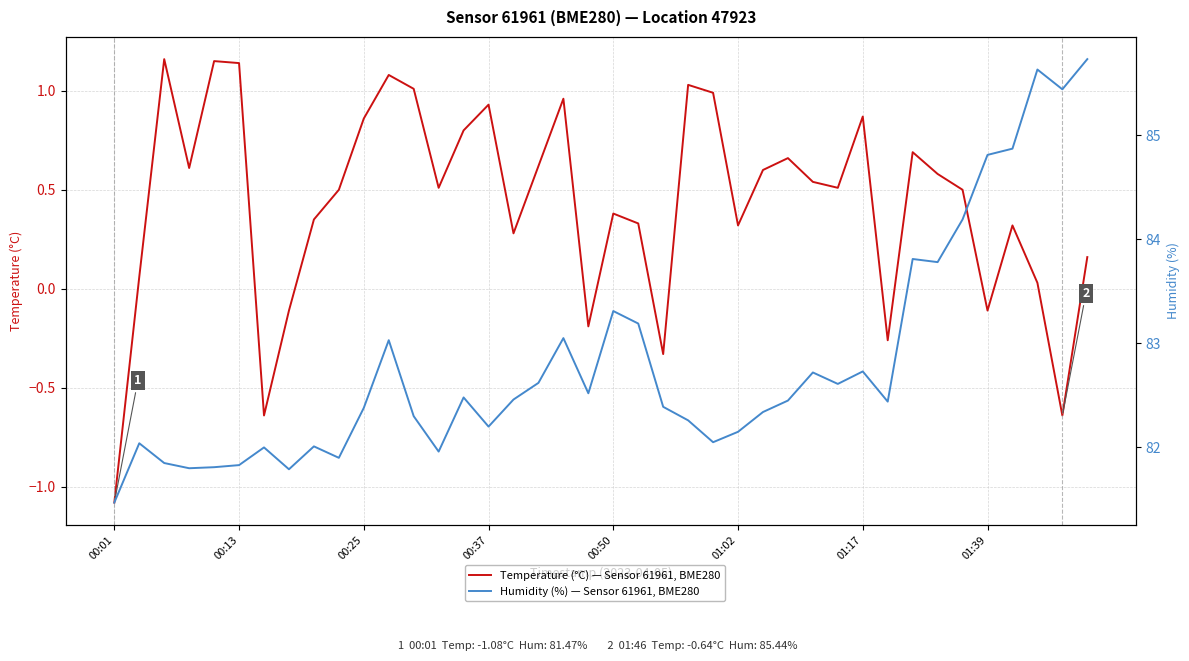

What is the value of the Humidity (%) — Sensor 61961, BME280 point at the 4th from the left?

81.8